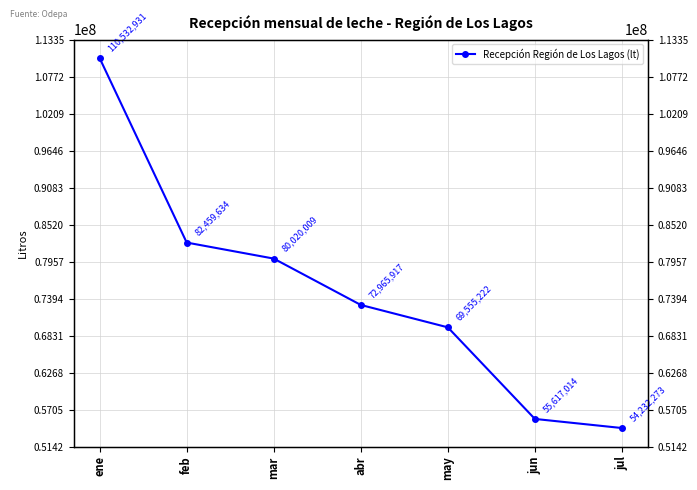

The value at jul is 54232273. True or false?

True